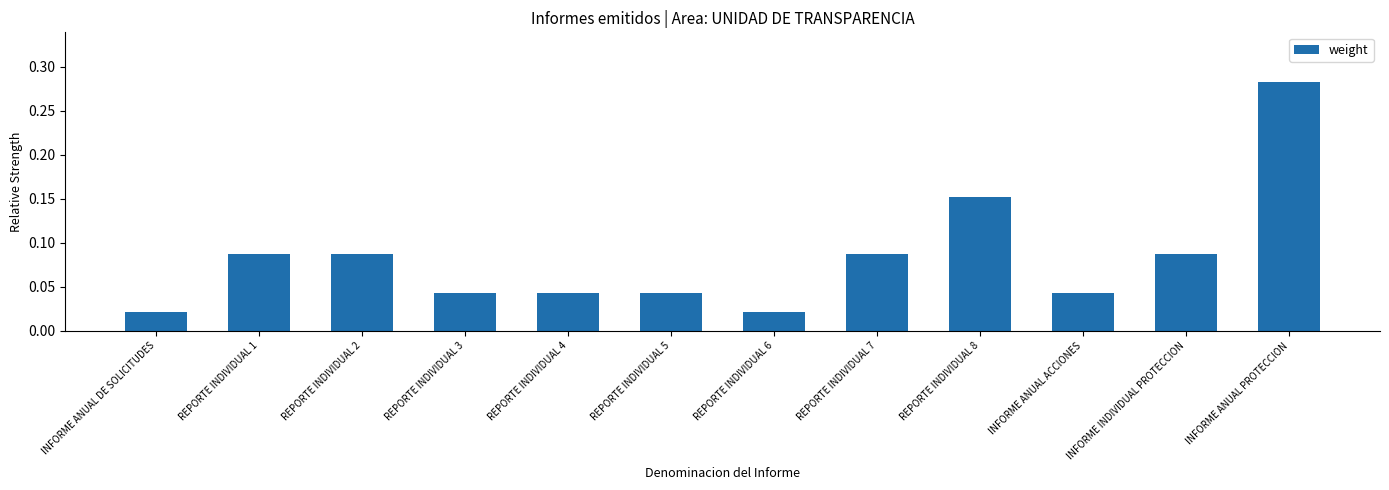

Does the chart contain any negative values?

No